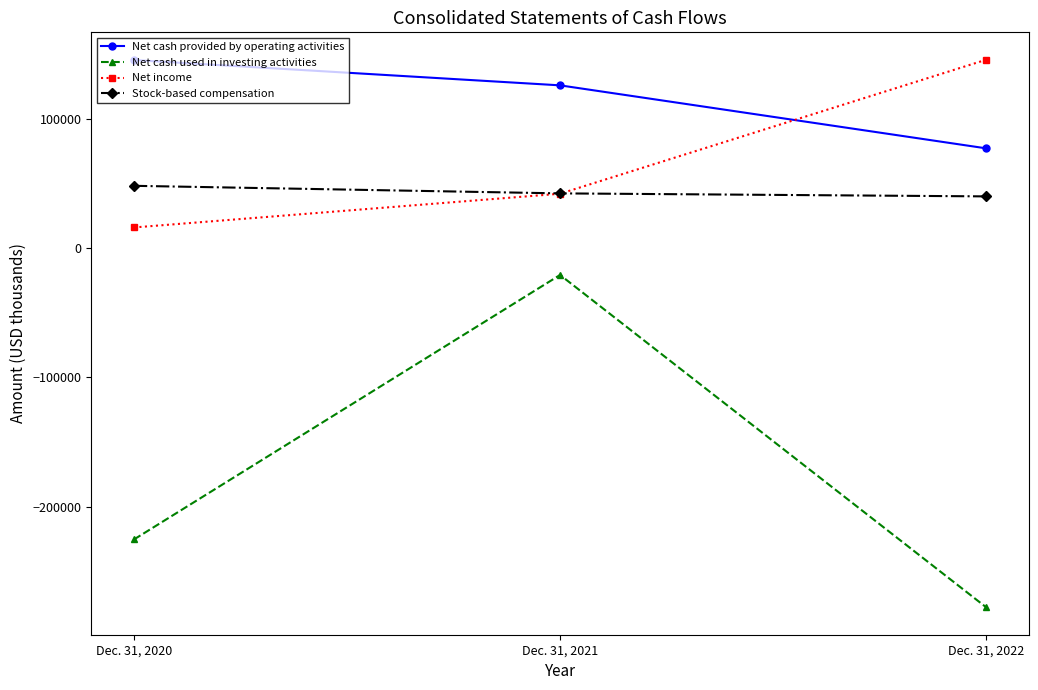

Where is Net income nearest to the value 80716?

Dec. 31, 2021